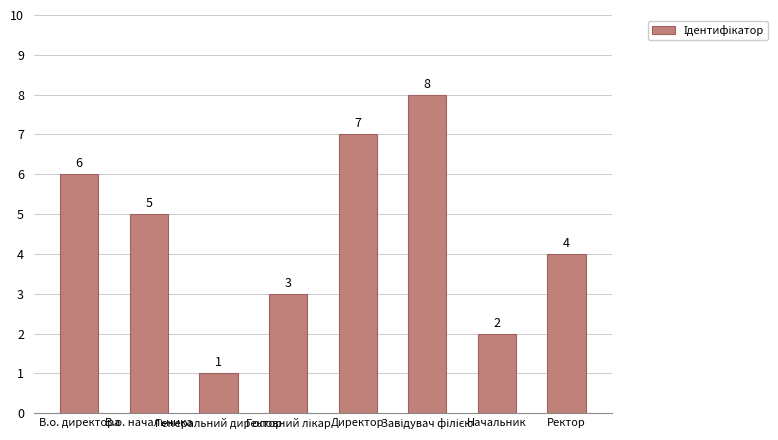

How many data points does each series have?

8